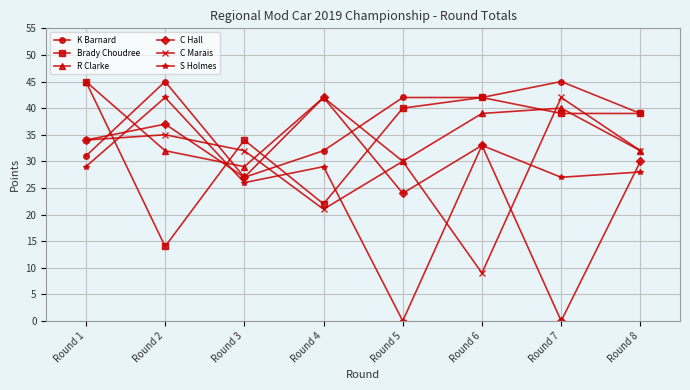

How many interior local peaks does the S Holmes series have?

3